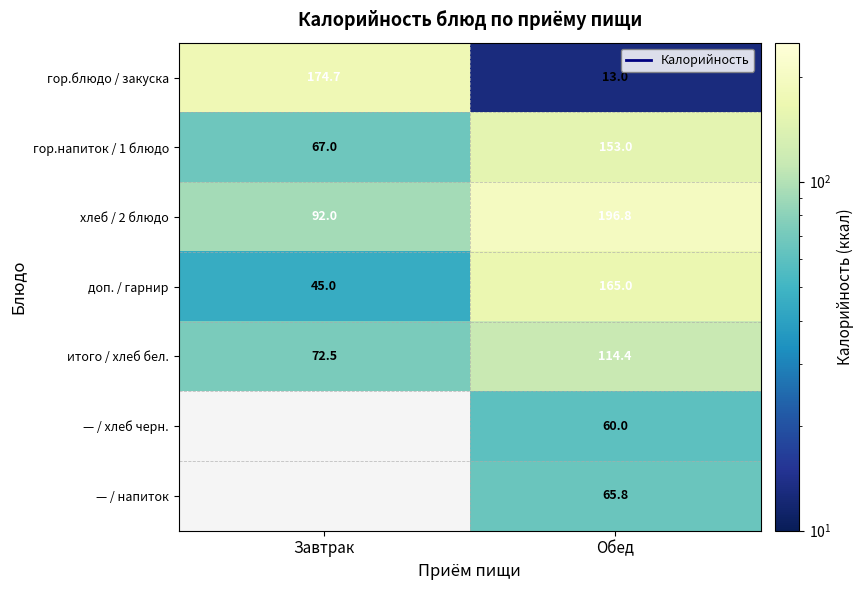

At Обед, list the series in order from smallest to largest.

гор.блюдо / закуска, — / хлеб черн., — / напиток, итого / хлеб бел., гор.напиток / 1 блюдо, доп. / гарнир, хлеб / 2 блюдо